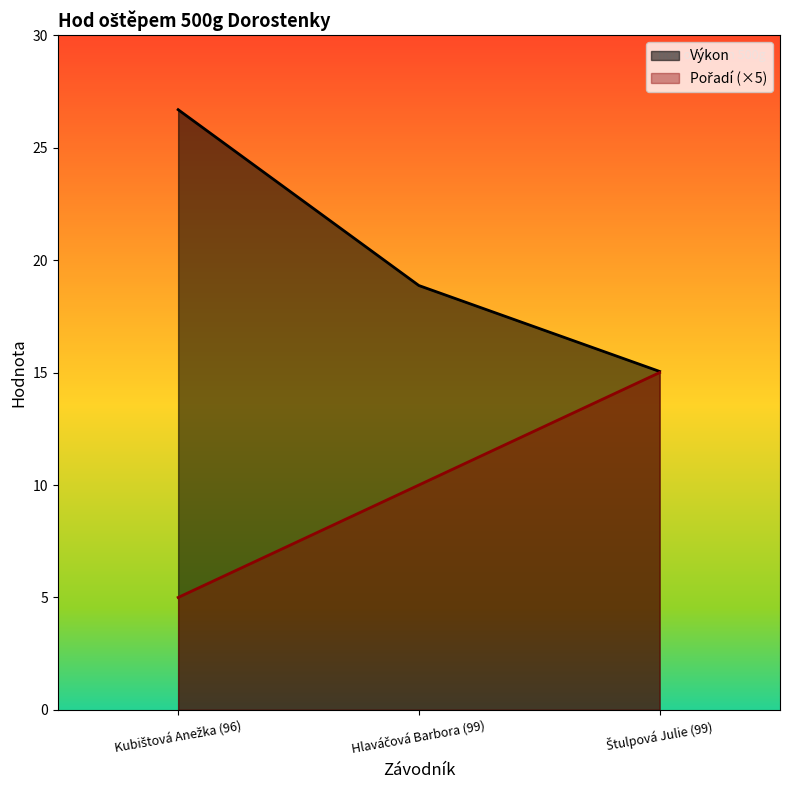

How many data points in Pořadí are above 10?

1